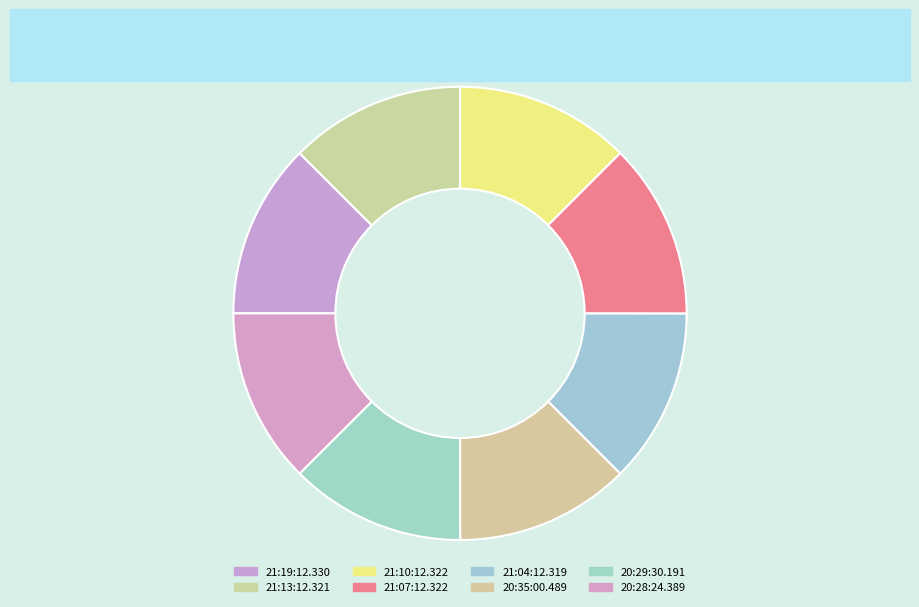

How many slices are in this pie chart?

8